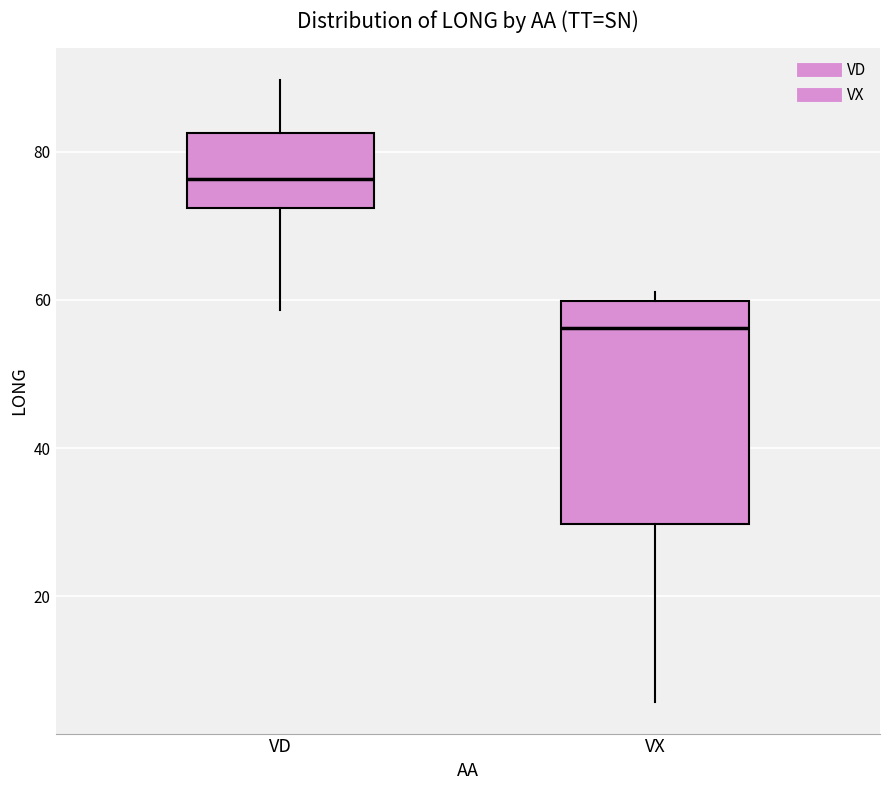

Where is the upper edge of the box for VX on the y-axis? The values are not printed on the chart, so give them approximately, as read against the axis.

60